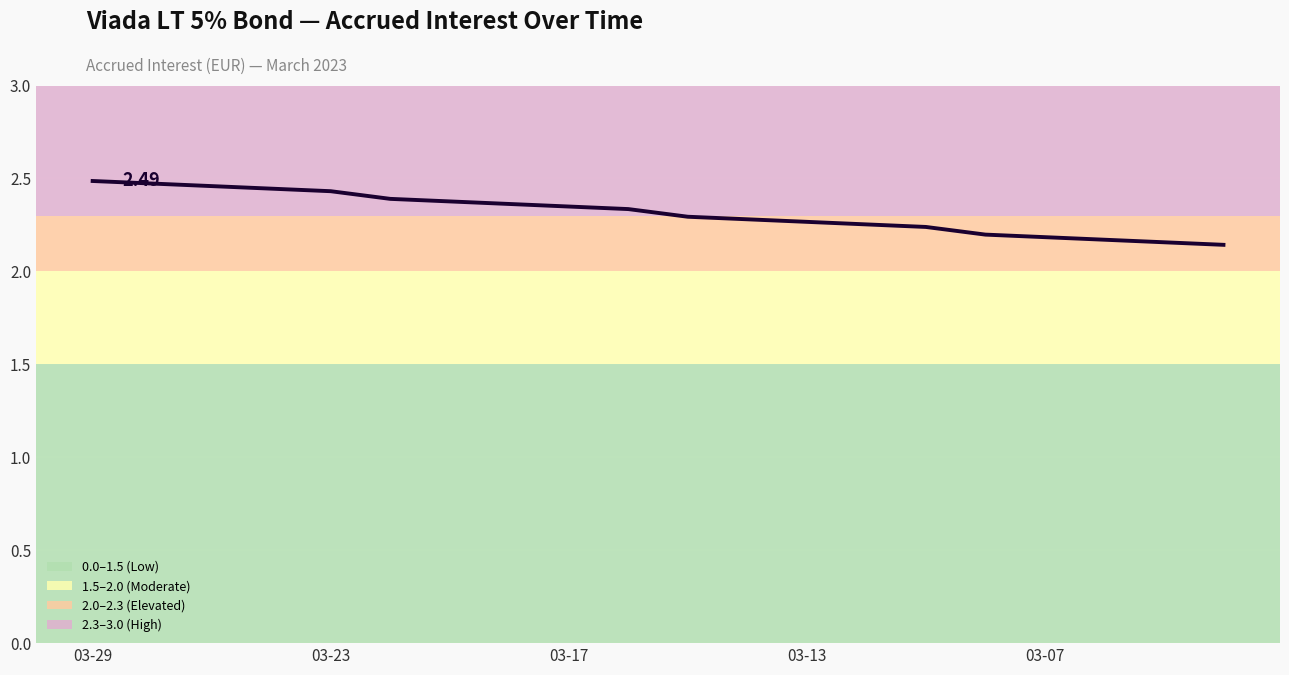

What is the difference between the maximum and minimum values?

0.3